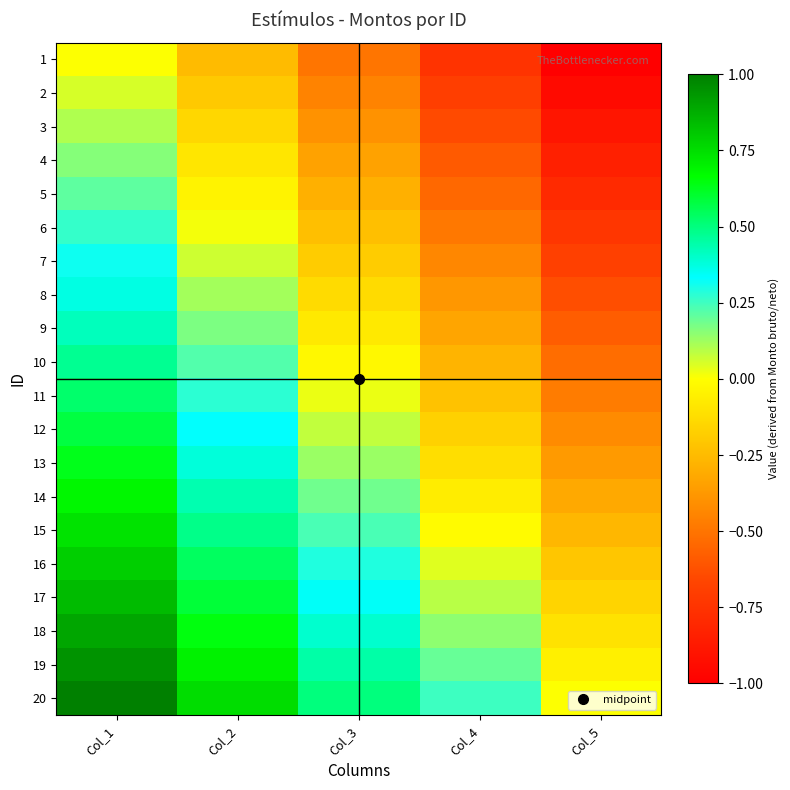

Reading left to right, extract all data points from this chart.

1: Col_1=0.0	Col_2=-0.2	Col_3=-0.5	Col_4=-0.8	Col_5=-1.0
2: Col_1=0.1	Col_2=-0.2	Col_3=-0.4	Col_4=-0.7	Col_5=-0.9
3: Col_1=0.1	Col_2=-0.1	Col_3=-0.4	Col_4=-0.6	Col_5=-0.9
4: Col_1=0.2	Col_2=-0.1	Col_3=-0.3	Col_4=-0.6	Col_5=-0.8
5: Col_1=0.2	Col_2=-0.0	Col_3=-0.3	Col_4=-0.5	Col_5=-0.8
6: Col_1=0.3	Col_2=0.0	Col_3=-0.2	Col_4=-0.5	Col_5=-0.7
7: Col_1=0.3	Col_2=0.1	Col_3=-0.2	Col_4=-0.4	Col_5=-0.7
8: Col_1=0.4	Col_2=0.1	Col_3=-0.1	Col_4=-0.4	Col_5=-0.6
9: Col_1=0.4	Col_2=0.2	Col_3=-0.1	Col_4=-0.3	Col_5=-0.6
10: Col_1=0.5	Col_2=0.2	Col_3=-0.0	Col_4=-0.3	Col_5=-0.5
11: Col_1=0.5	Col_2=0.3	Col_3=0.0	Col_4=-0.2	Col_5=-0.5
12: Col_1=0.6	Col_2=0.3	Col_3=0.1	Col_4=-0.2	Col_5=-0.4
13: Col_1=0.6	Col_2=0.4	Col_3=0.1	Col_4=-0.1	Col_5=-0.4
14: Col_1=0.7	Col_2=0.4	Col_3=0.2	Col_4=-0.1	Col_5=-0.3
15: Col_1=0.7	Col_2=0.5	Col_3=0.2	Col_4=-0.0	Col_5=-0.3
16: Col_1=0.8	Col_2=0.5	Col_3=0.3	Col_4=0.0	Col_5=-0.2
17: Col_1=0.8	Col_2=0.6	Col_3=0.3	Col_4=0.1	Col_5=-0.2
18: Col_1=0.9	Col_2=0.6	Col_3=0.4	Col_4=0.1	Col_5=-0.1
19: Col_1=0.9	Col_2=0.7	Col_3=0.4	Col_4=0.2	Col_5=-0.1
20: Col_1=1.0	Col_2=0.8	Col_3=0.5	Col_4=0.2	Col_5=0.0